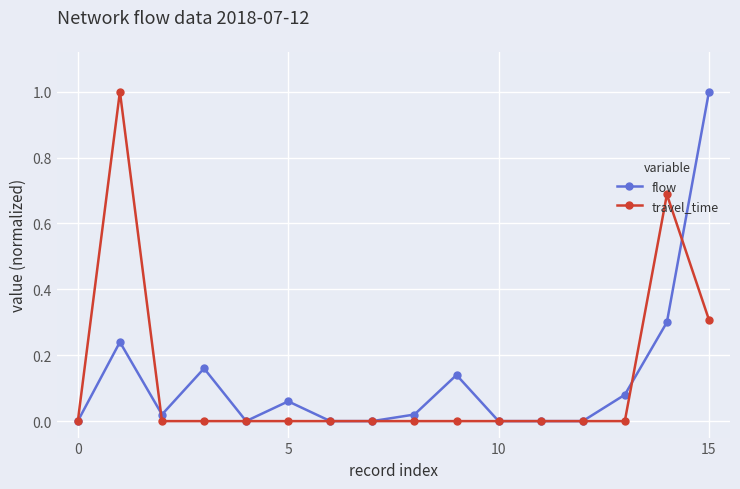

True or false: flow has more than 2 points higher than both neighbors.

True